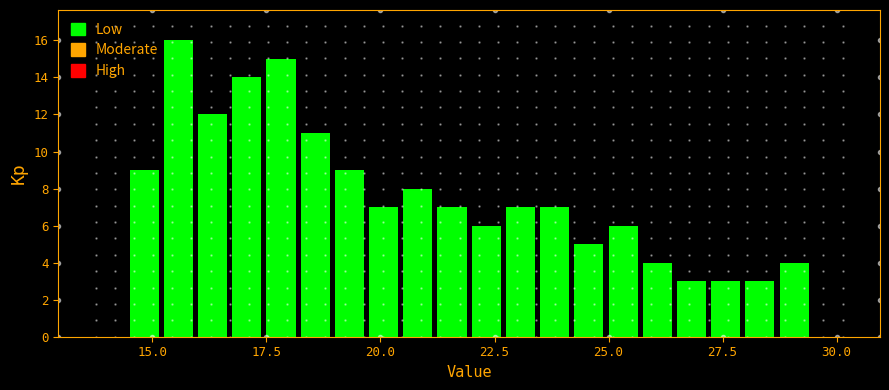

Around what value on the x-axis is the tallest bar? Give the approximate position of its centre, as read against the axis.

15.5